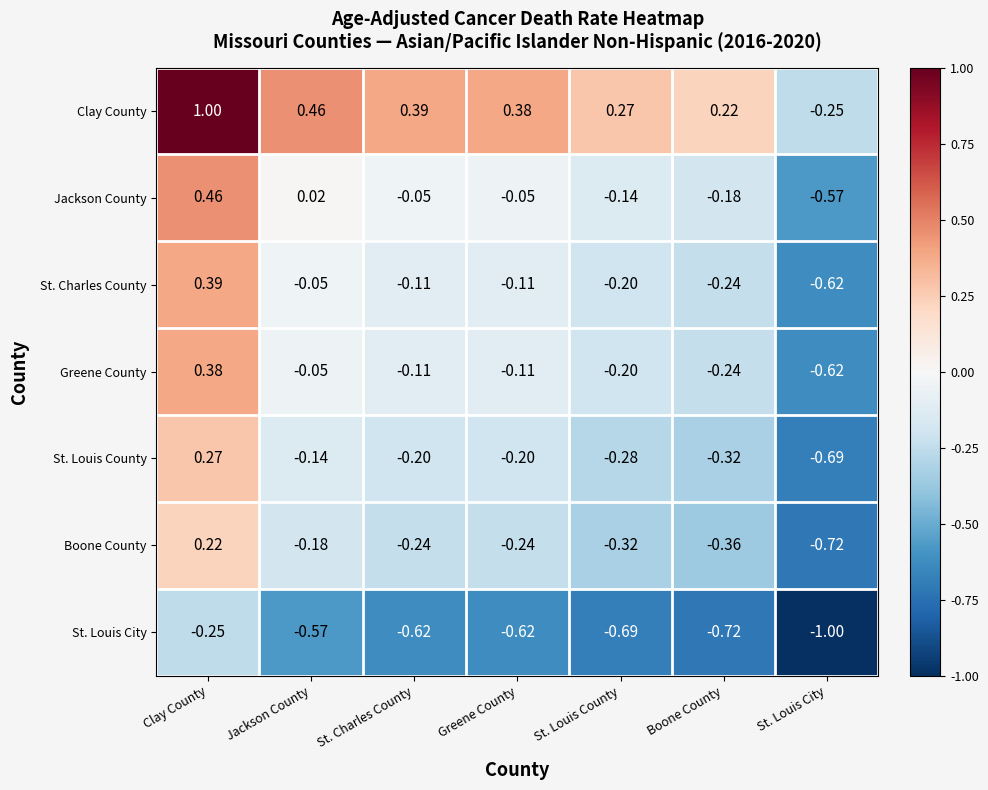

What is the total value across all series at Clay County?

2.5